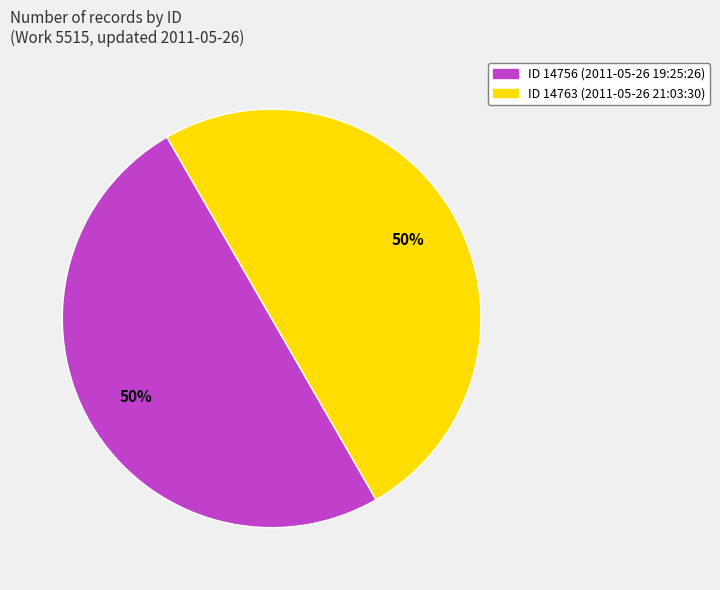

To the nearest percent, what is the combined percentage of ID 14763 (2011-05-26 21:03:30) and ID 14756 (2011-05-26 19:25:26)?

100%